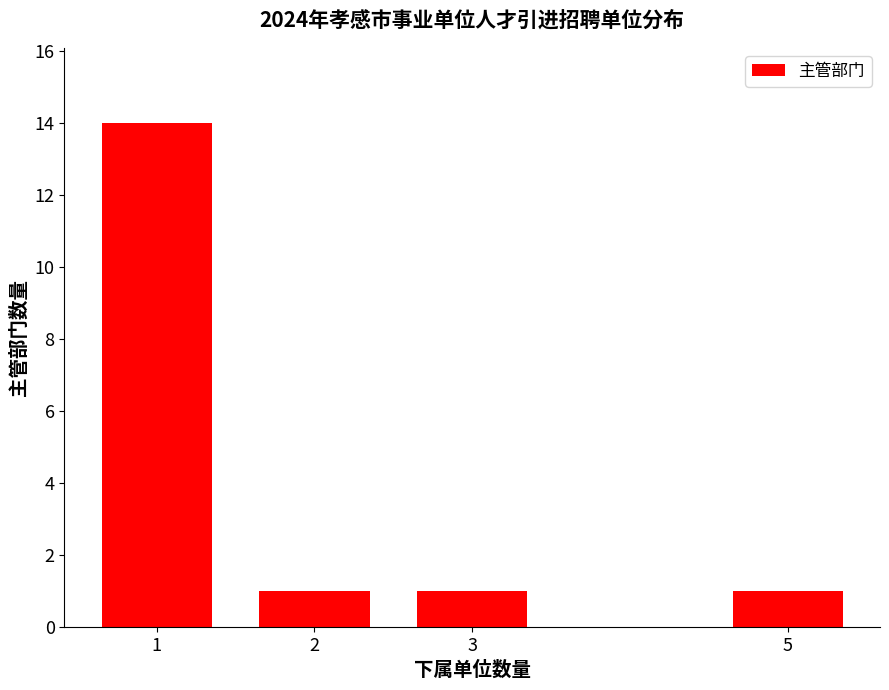

Reading left to right, list all the values displayed in this chart.

14	1	1	1